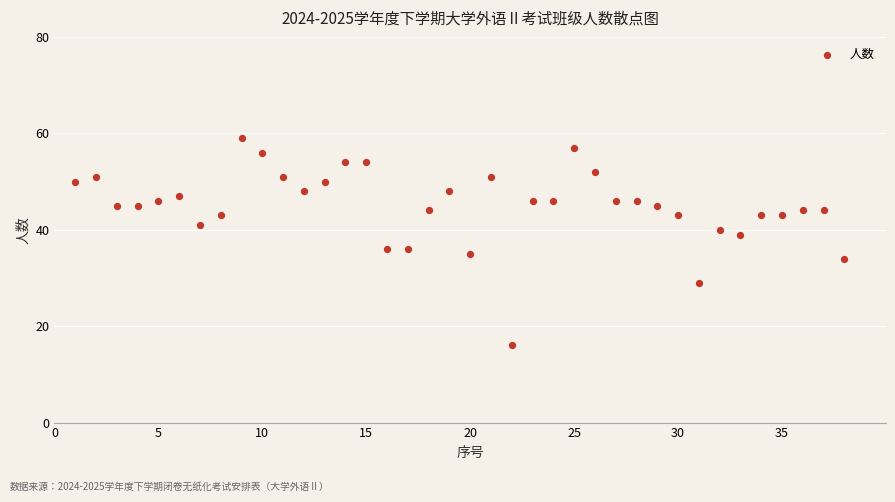

What is the range of X values (max minus min)?

37